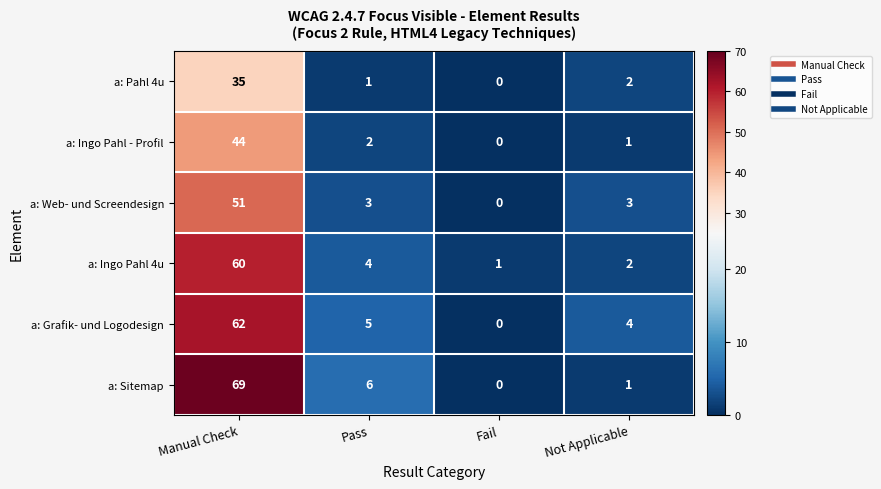

What is the sum of the a: Ingo Pahl - Profil values at Pass and Not Applicable?

3